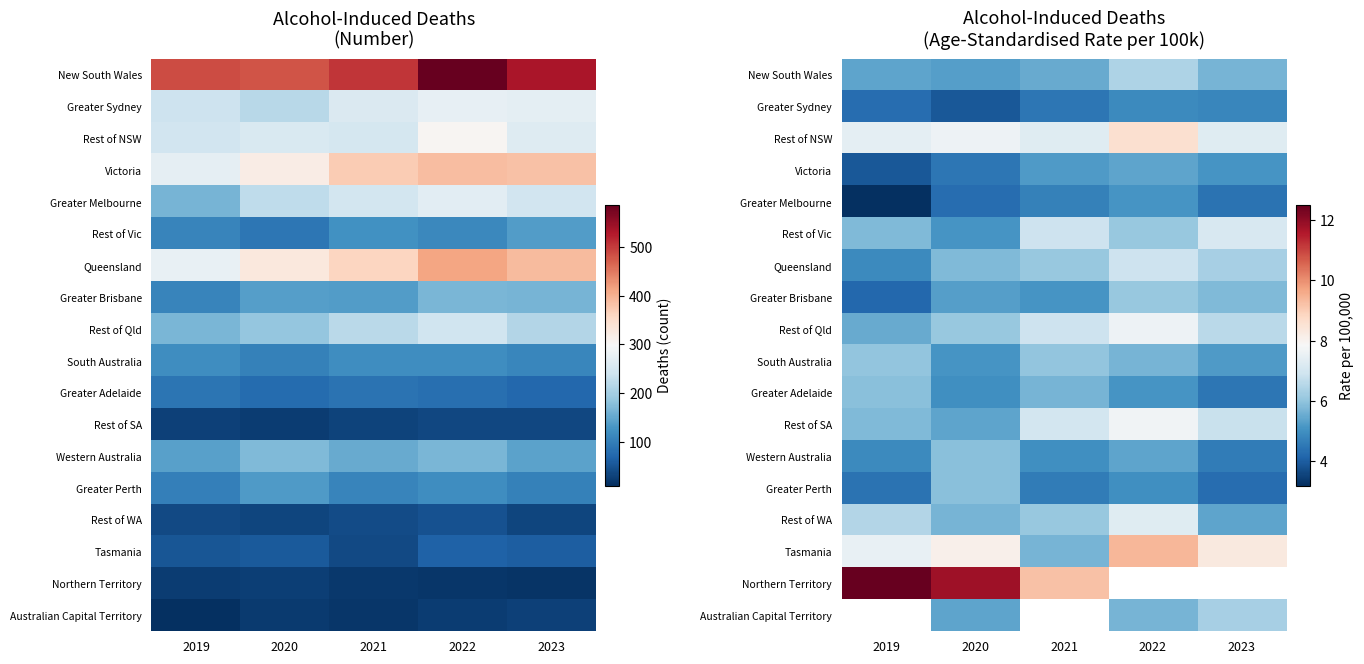

What is the sum of all Rest of WA values?

31.0